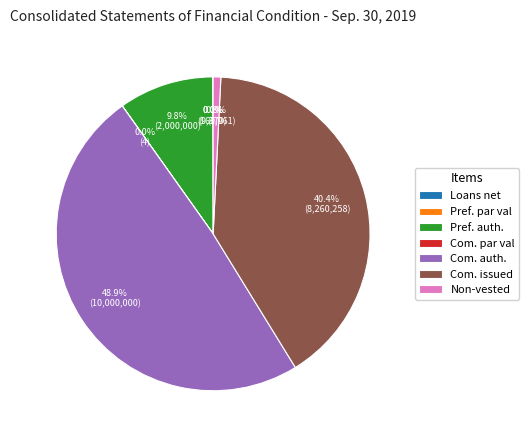

Which has a higher value, Pref. auth. or Non-vested?

Pref. auth.